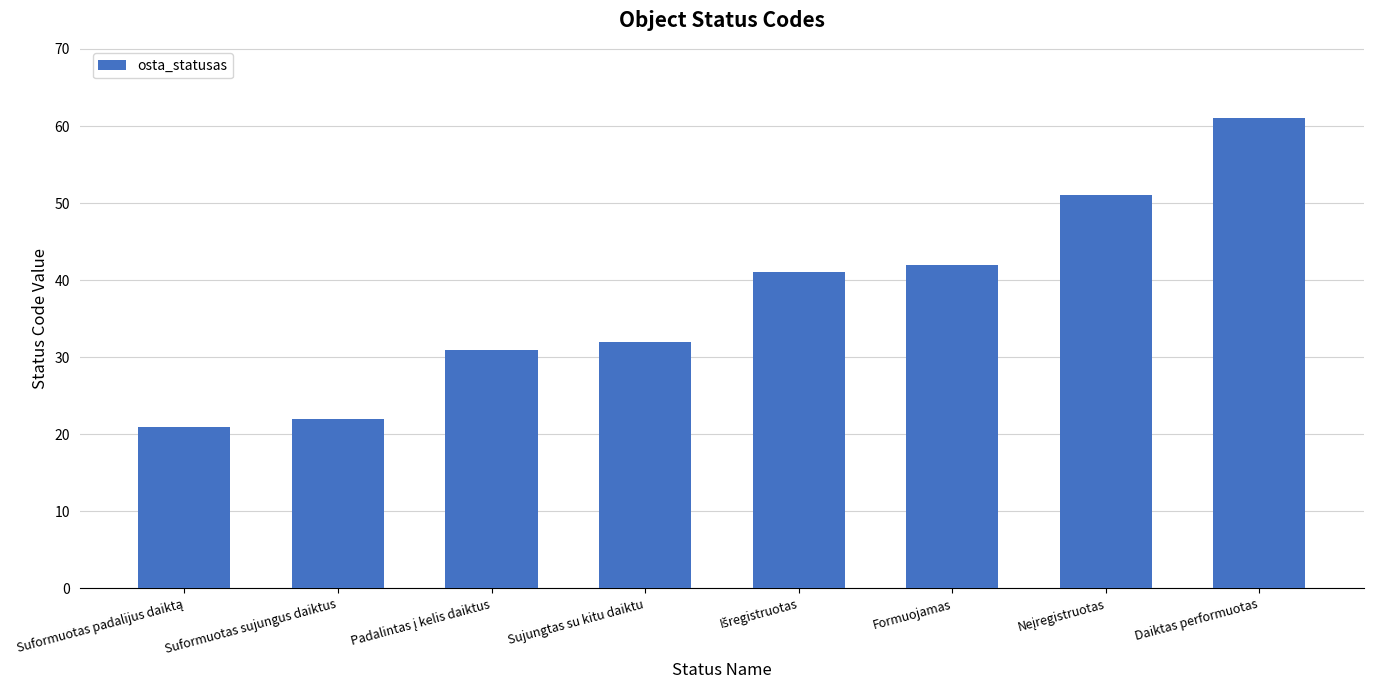

Count the number of categories in the chart.

8